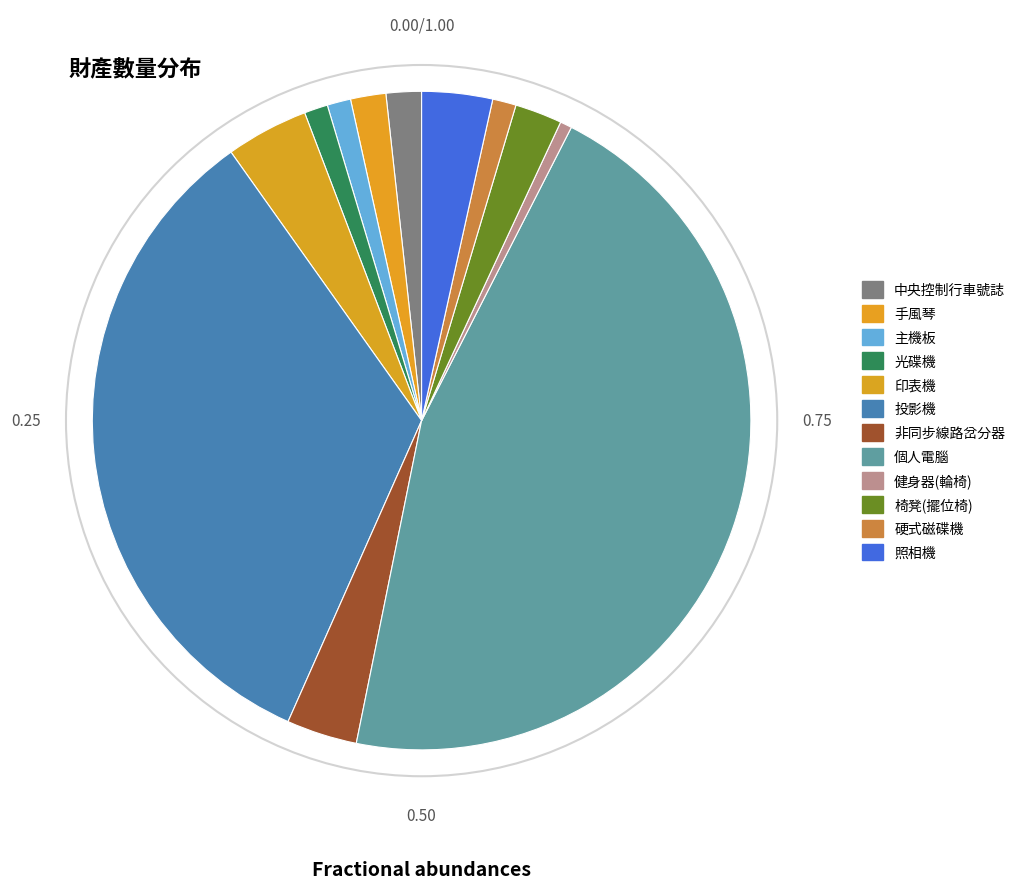

What is the change in value from 非同步線路岔分器 to 個人電腦?

+73